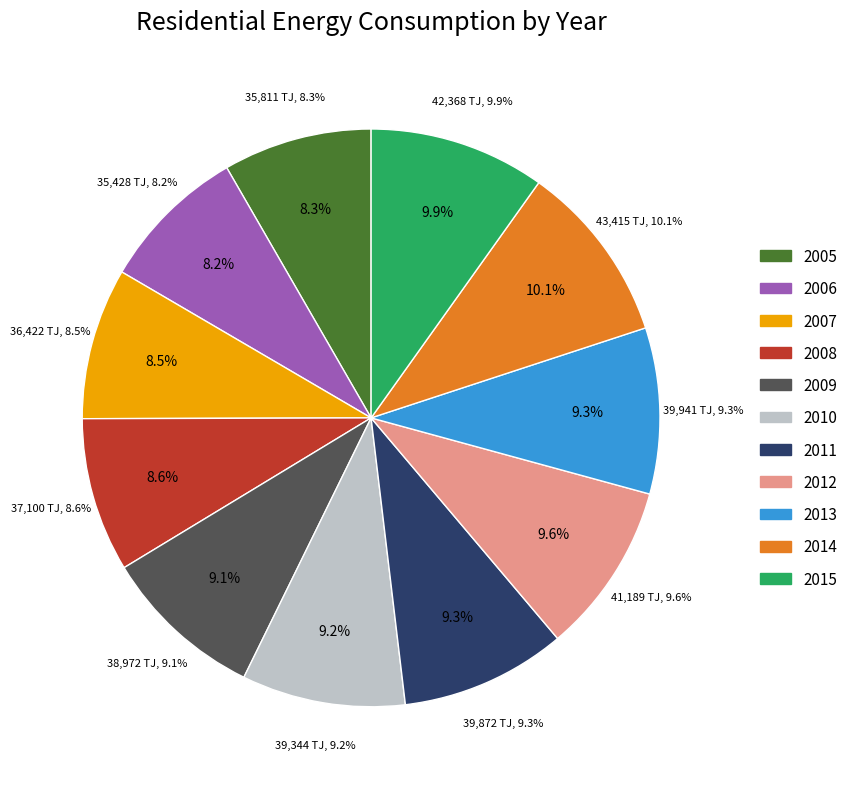

How much of the chart is everything except 2005?

91.7%